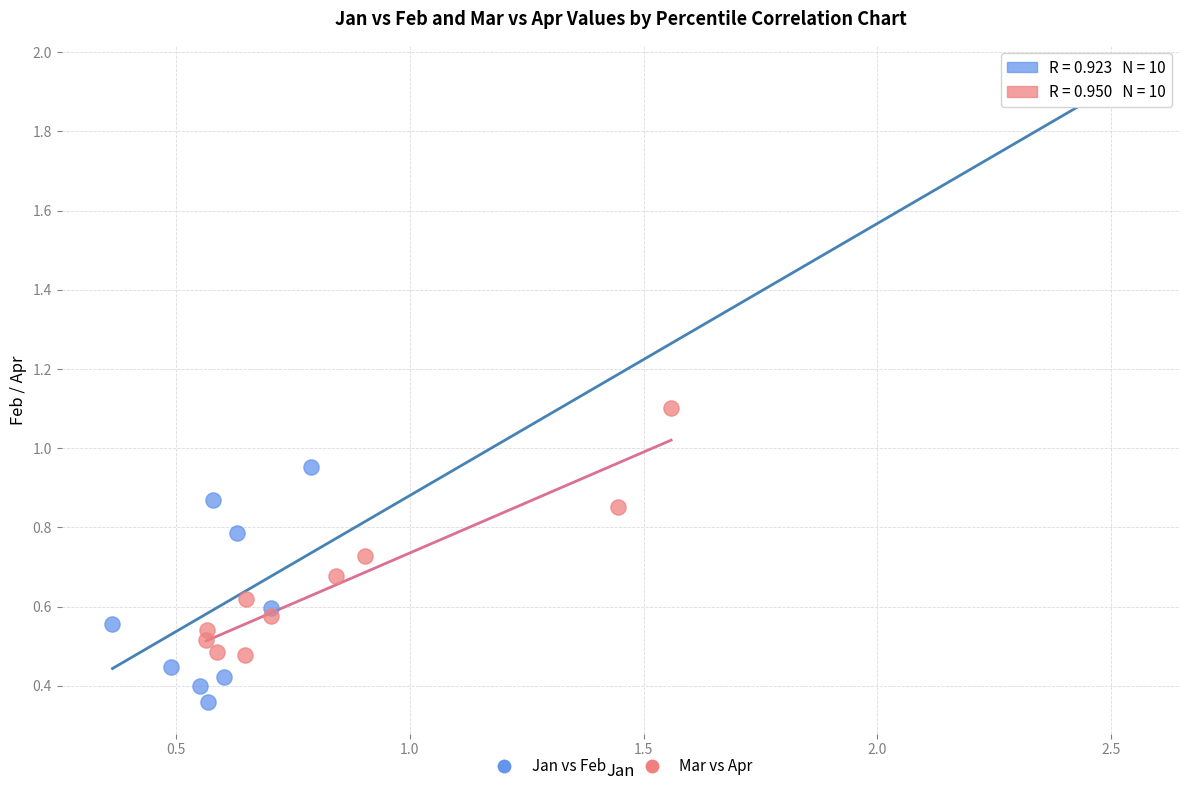

Which series reaches the maximum Y coordinate?

Jan vs Feb